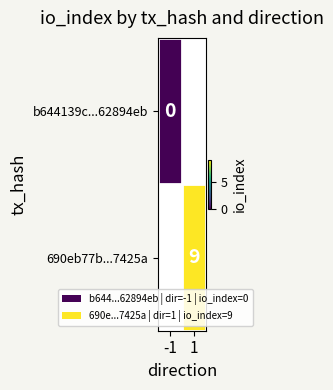

Is it true that 690eb77b...7425a equals 4 at 1?

False